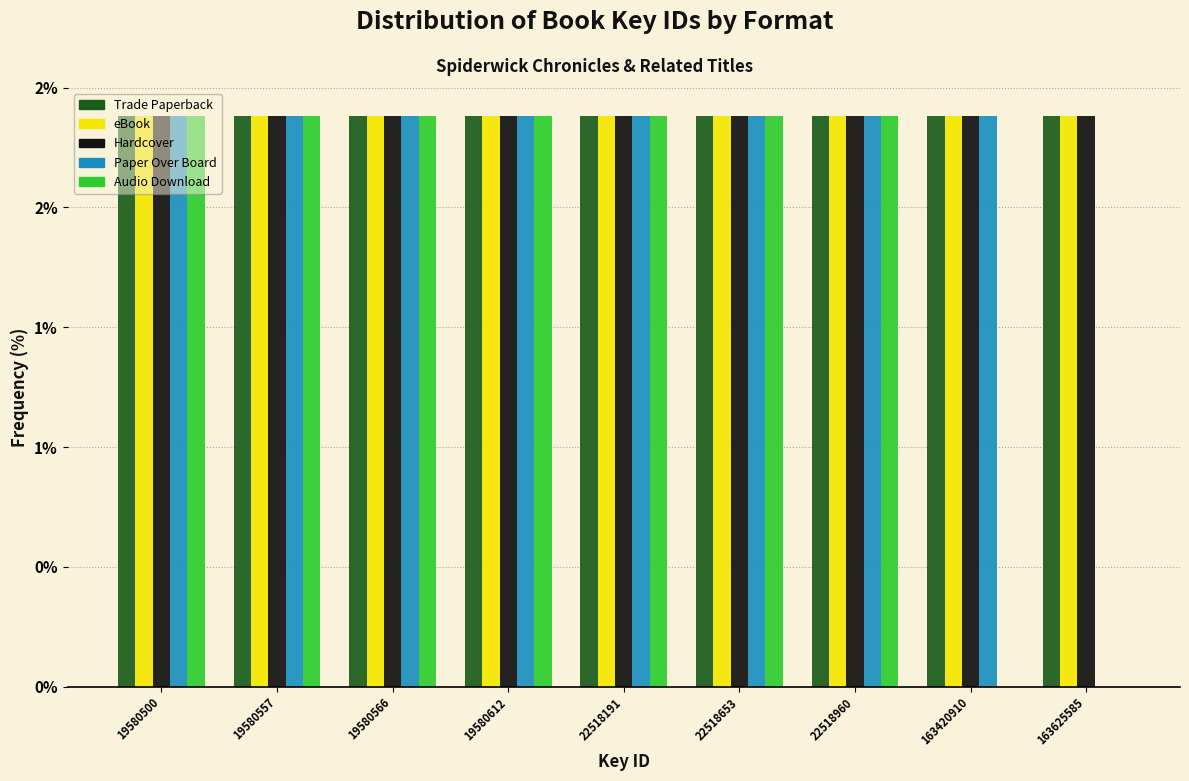

What are all the series names shown in the legend?

Trade Paperback, eBook, Hardcover, Paper Over Board, Audio Download